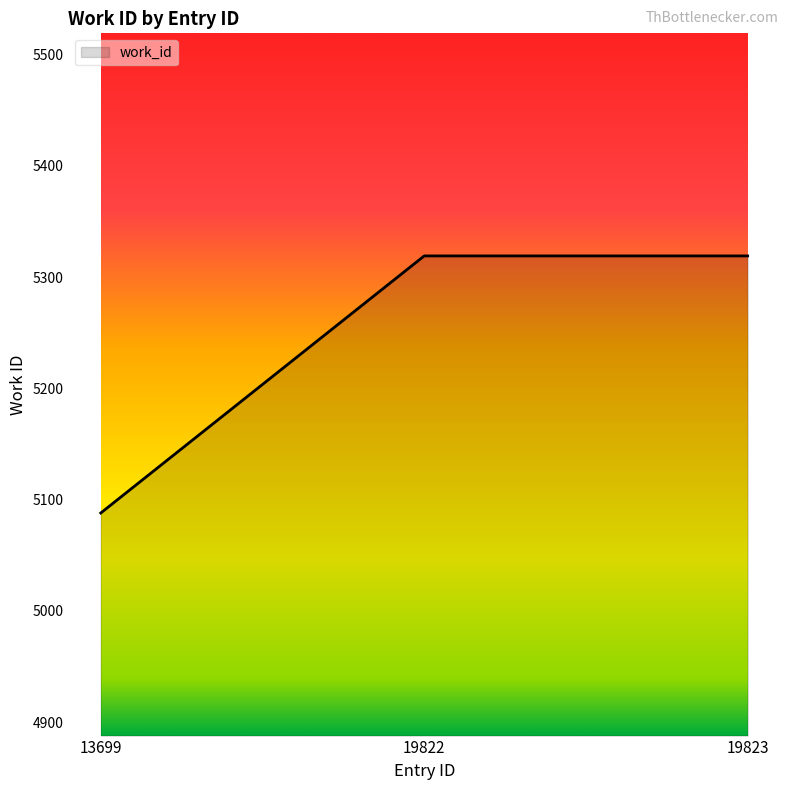

The chart shows a value of 7751 at 19823. True or false?

False